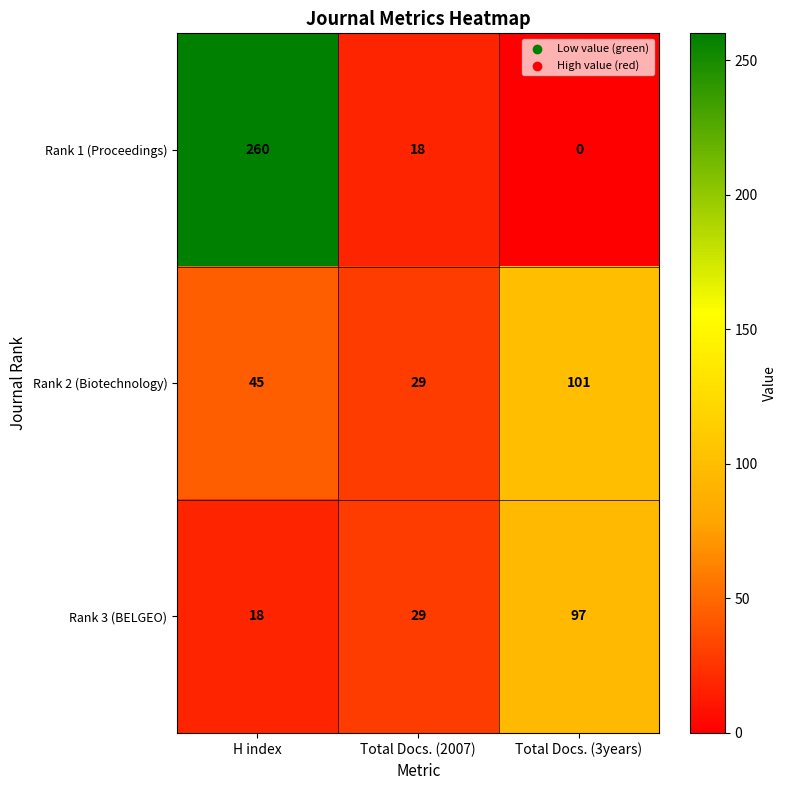

Which category has the highest value in the Rank 2 (Biotechnology) series?

Total Docs. (3years)